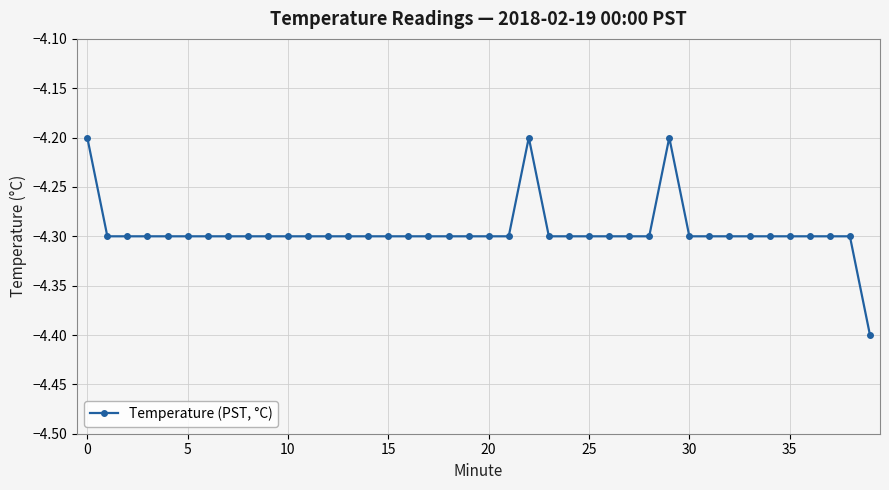

What is the sum of all values?

-171.8